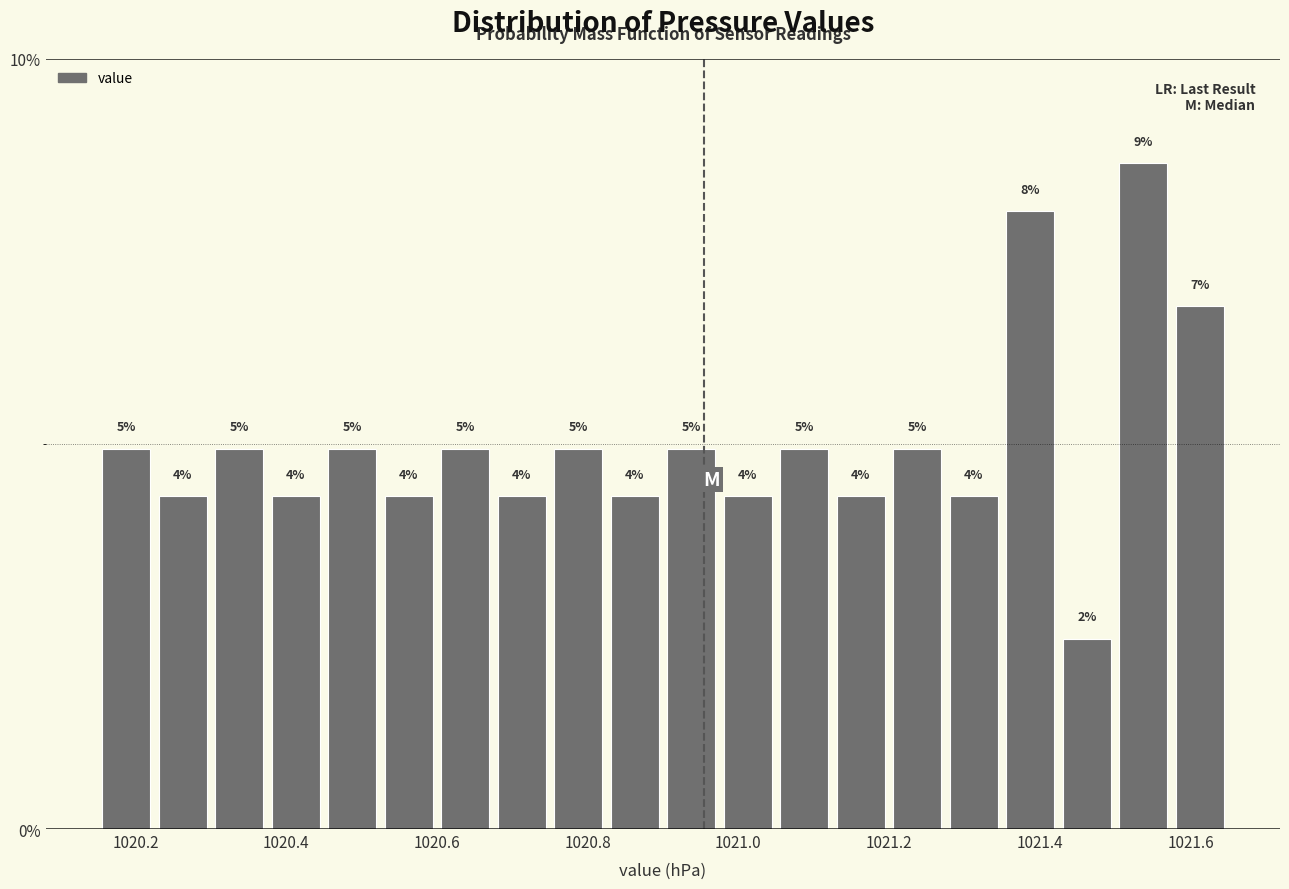

Around what value on the x-axis is the tallest bar? Give the approximate position of its centre, as read against the axis.

1021.54